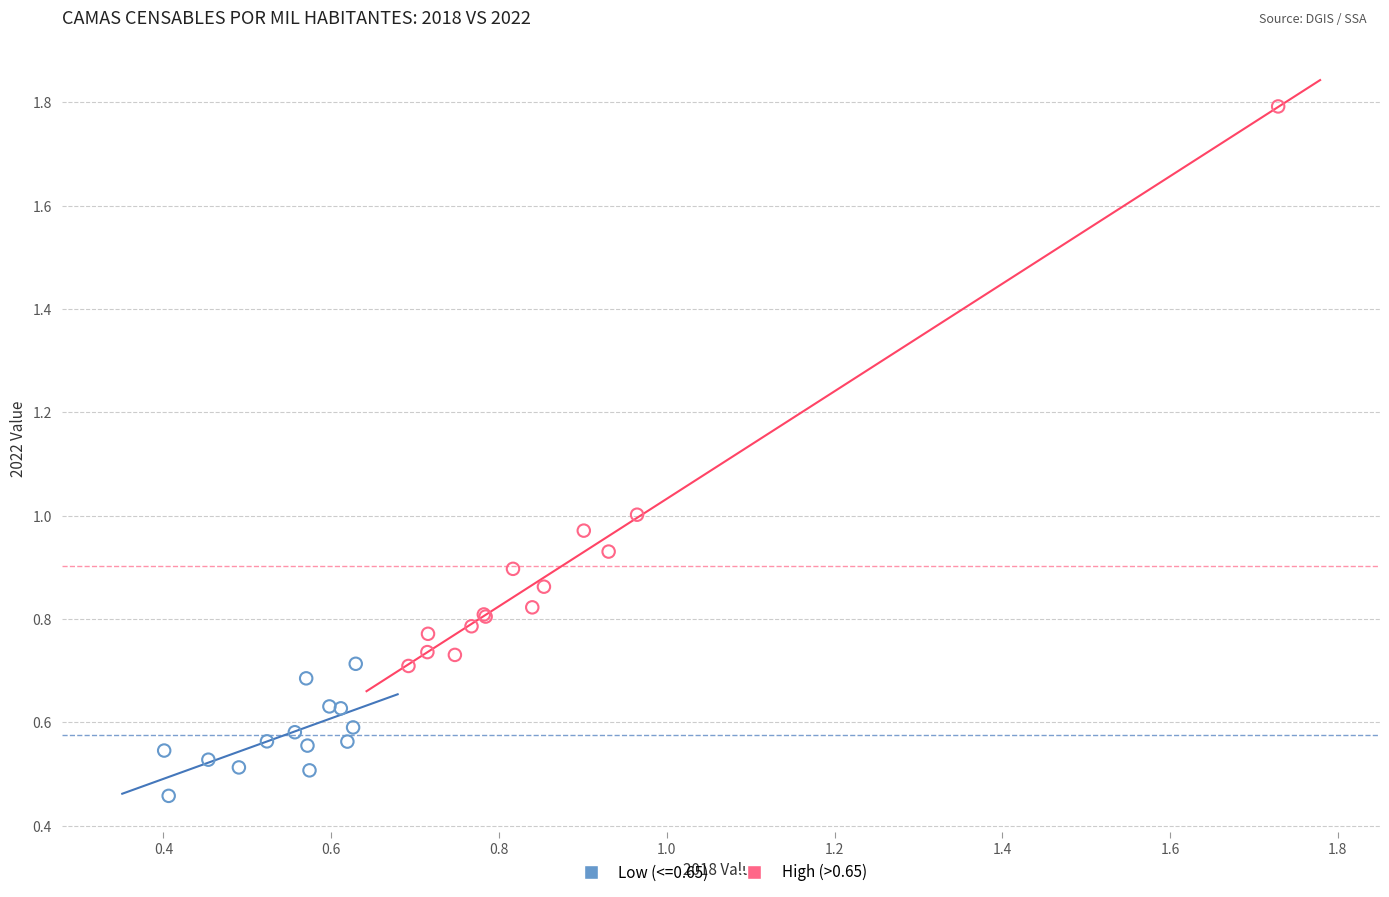

Which series reaches the maximum Y coordinate?

High (>0.65)